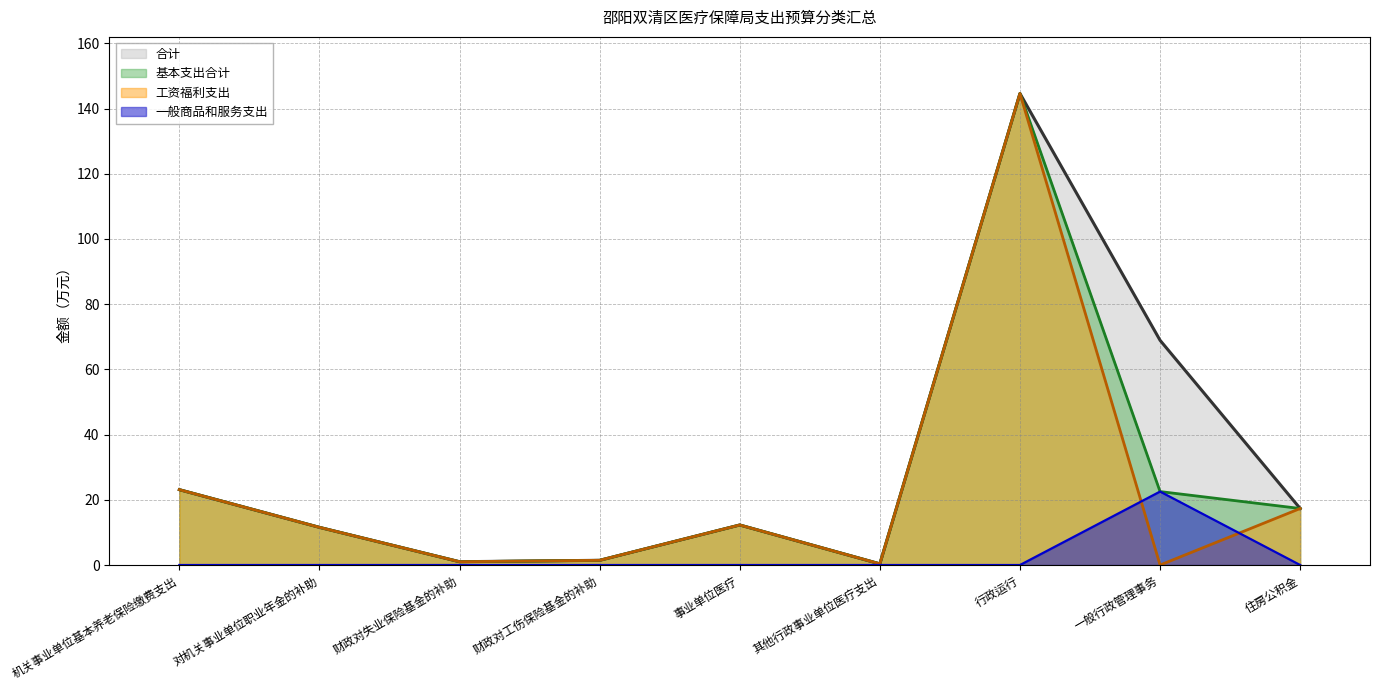

Rank the series by their maximum value, from lowest to highest.

一般商品和服务支出, 合计, 基本支出合计, 工资福利支出